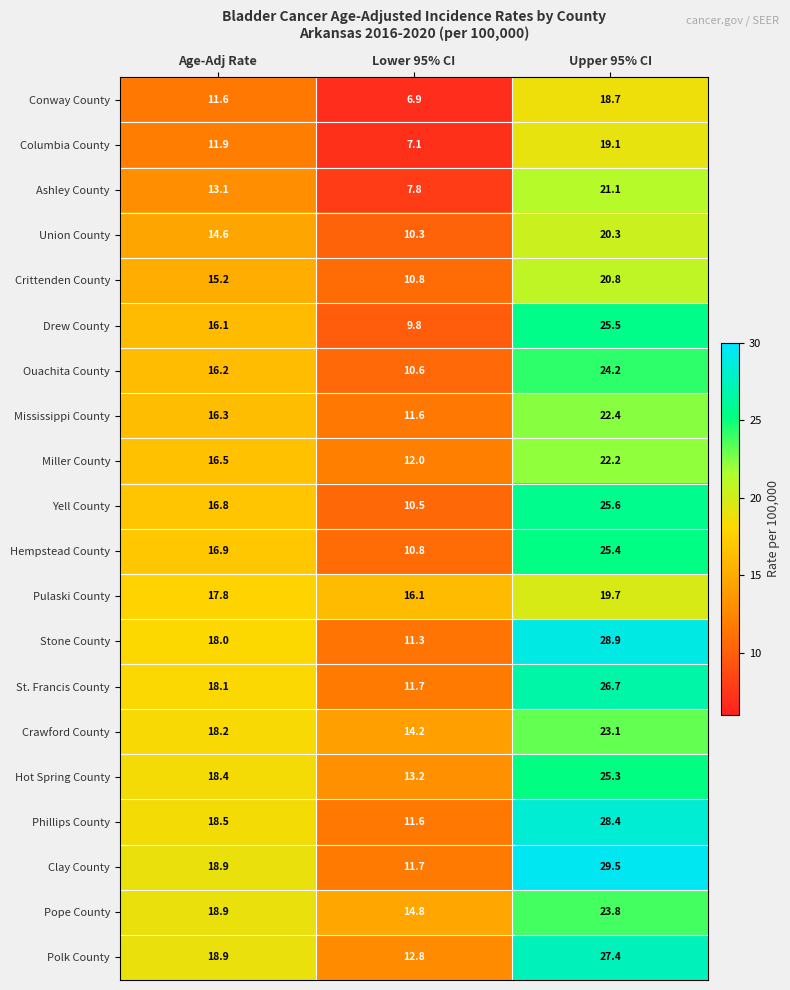

Read the Ouachita County value at Upper 95% CI.

24.2